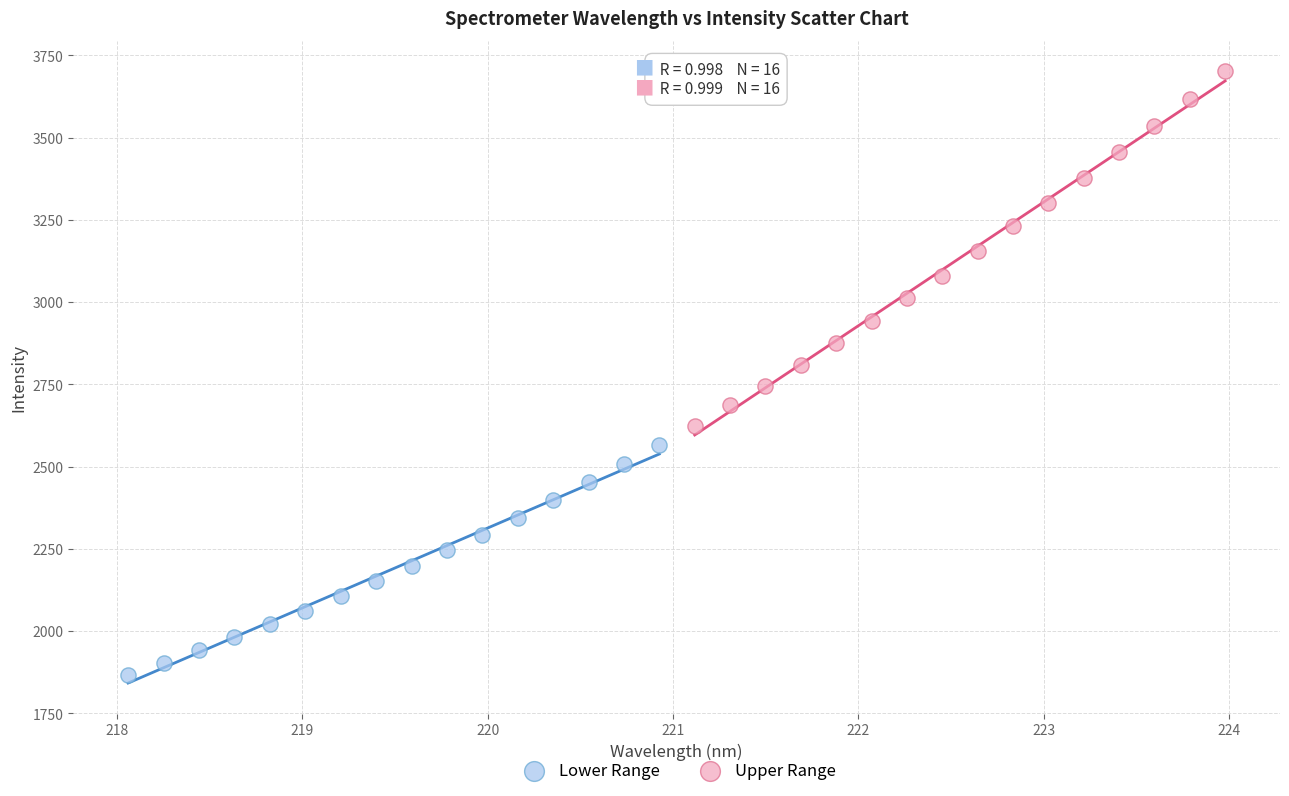

What are all the series names shown in the legend?

Lower Range, Upper Range